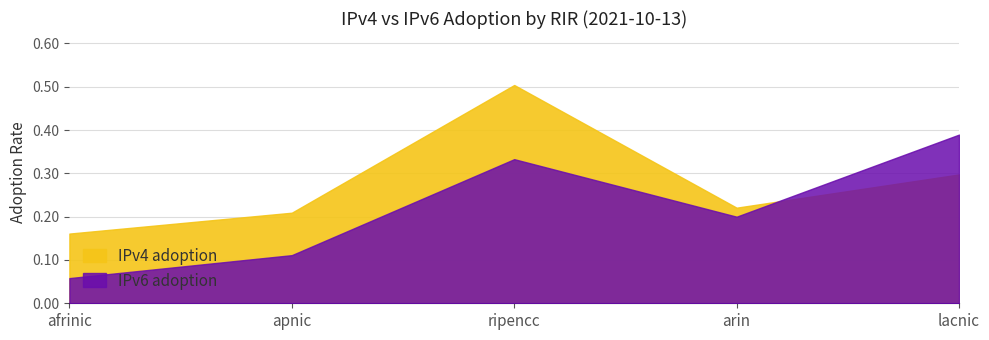

Where do IPv4 adoption and IPv6 adoption first cross each other?

arin and lacnic